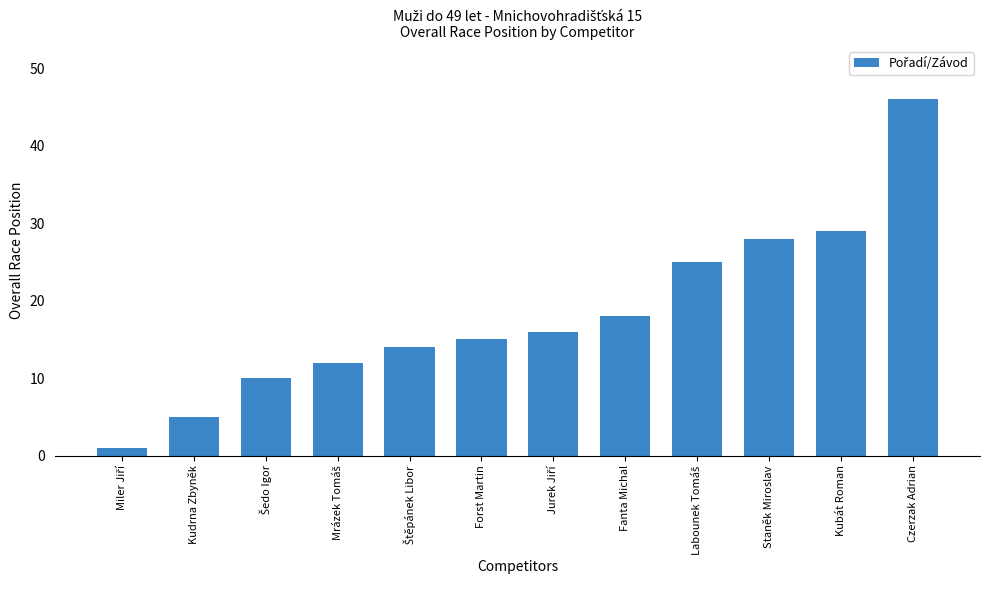

Count the number of categories in the chart.

12